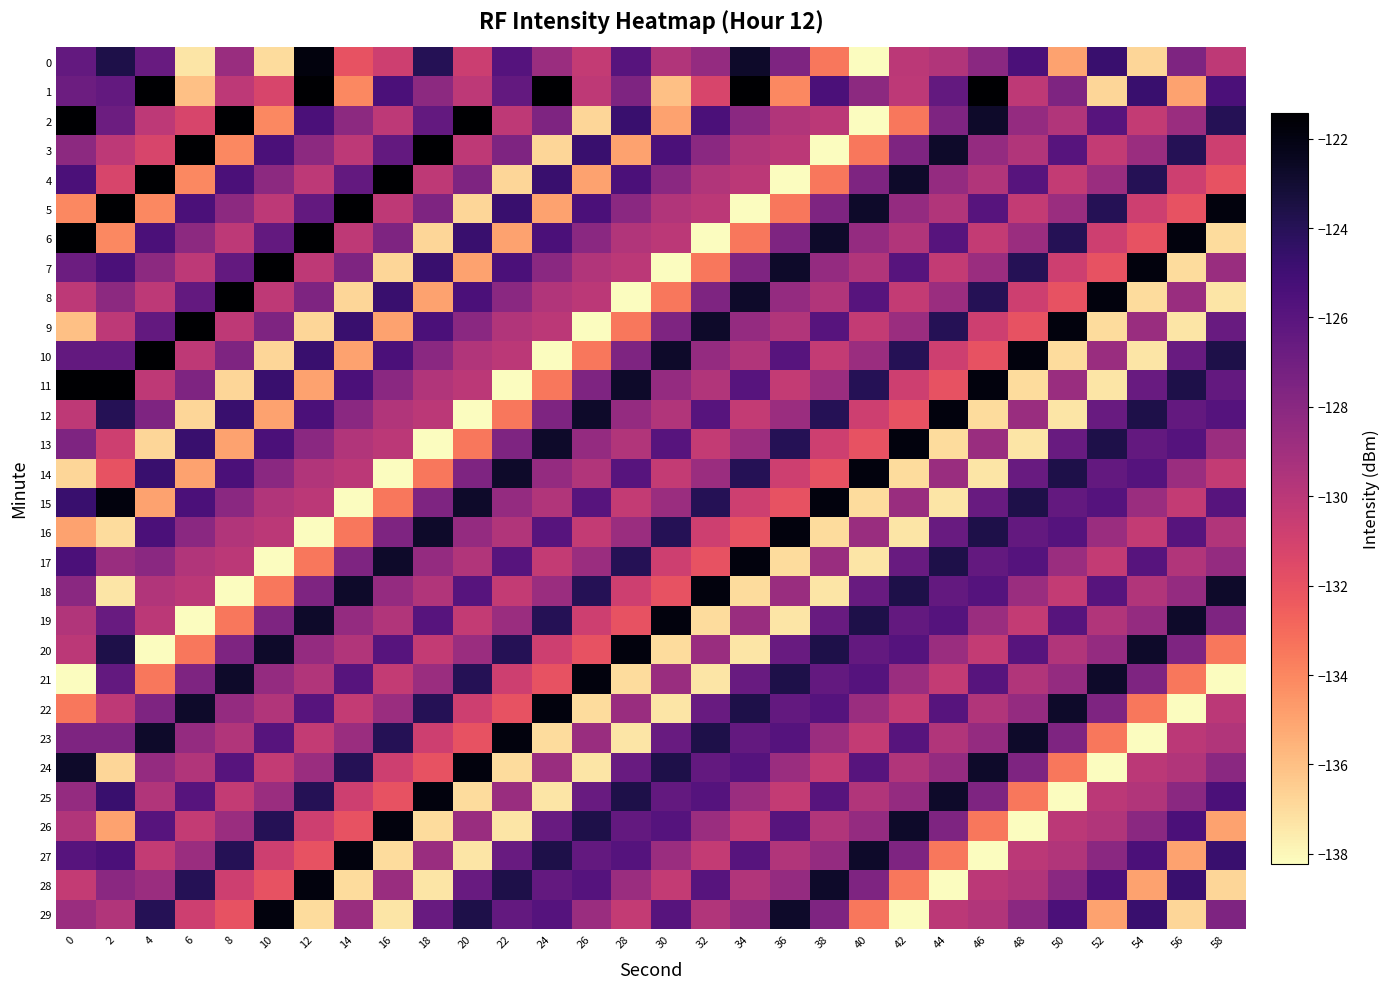

List the series in order of their peak value, lowest first.

0, 12, 13, 14, 15, 16, 17, 18, 19, 20, 21, 22, 23, 24, 25, 26, 27, 28, 29, 7, 8, 9, 10, 11, 1, 2, 3, 4, 5, 6